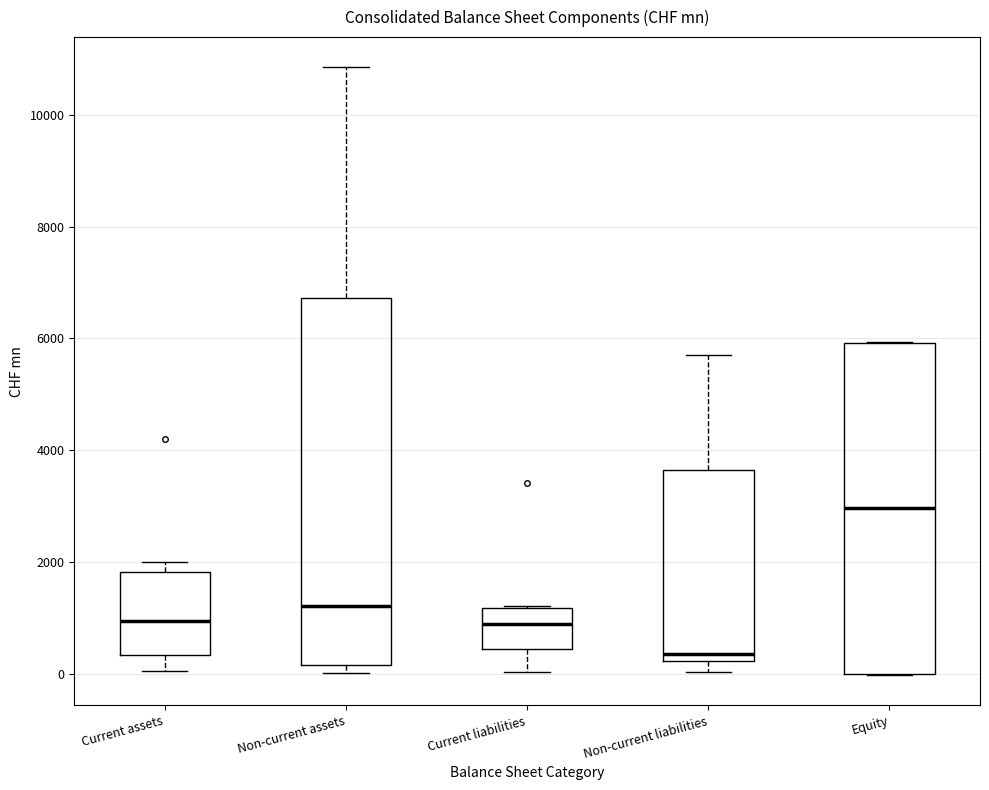

Reading left to right, transcribe this box plot: for each box, give where its median line is, the range the box spans, and where its two whiskers end, as read against the y-axis. The values are not printed on the chart, so give them approximately, as read against the axis.

Current assets: median 1000, box 400 to 1800, whiskers 0 to 2000
Non-current assets: median 1200, box 200 to 6800, whiskers 0 to 10800
Current liabilities: median 800, box 400 to 1200, whiskers 0 to 1200
Non-current liabilities: median 400, box 200 to 3600, whiskers 0 to 5800
Equity: median 3000, box 0 to 6000, whiskers 0 to 6000